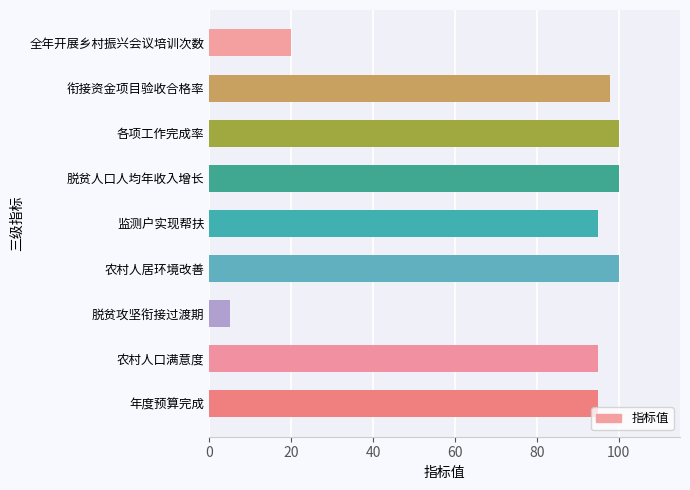

Reading bottom to top, what are all the values shown in this chart?

95	95	5	100	95	100	100	98	20